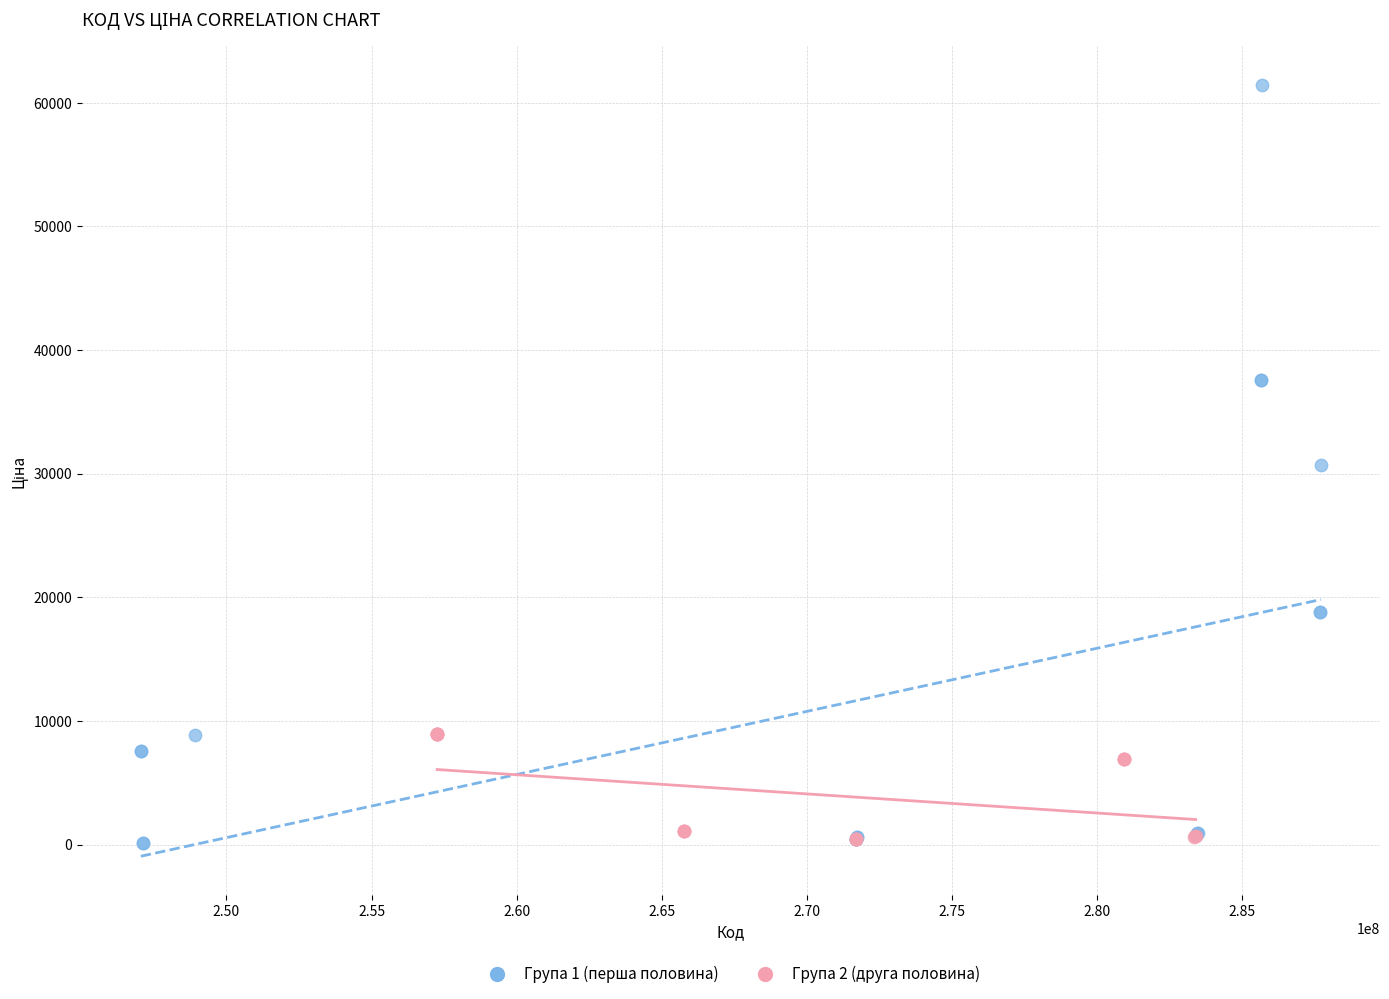

Which series reaches the maximum Y coordinate?

Група 1 (перша половина)